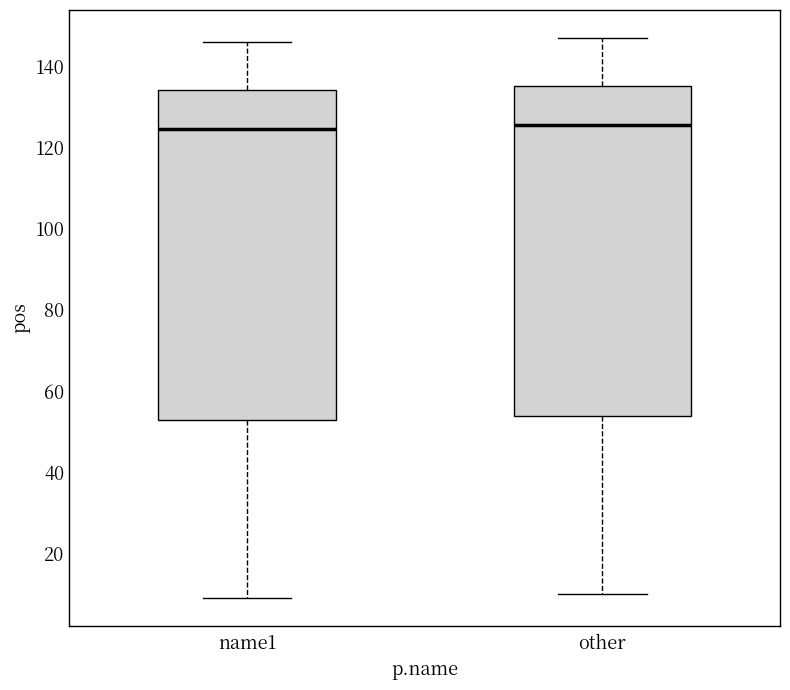

Where does the lower whisker of the box for other end on the y-axis? The values are not printed on the chart, so give them approximately, as read against the axis.

10